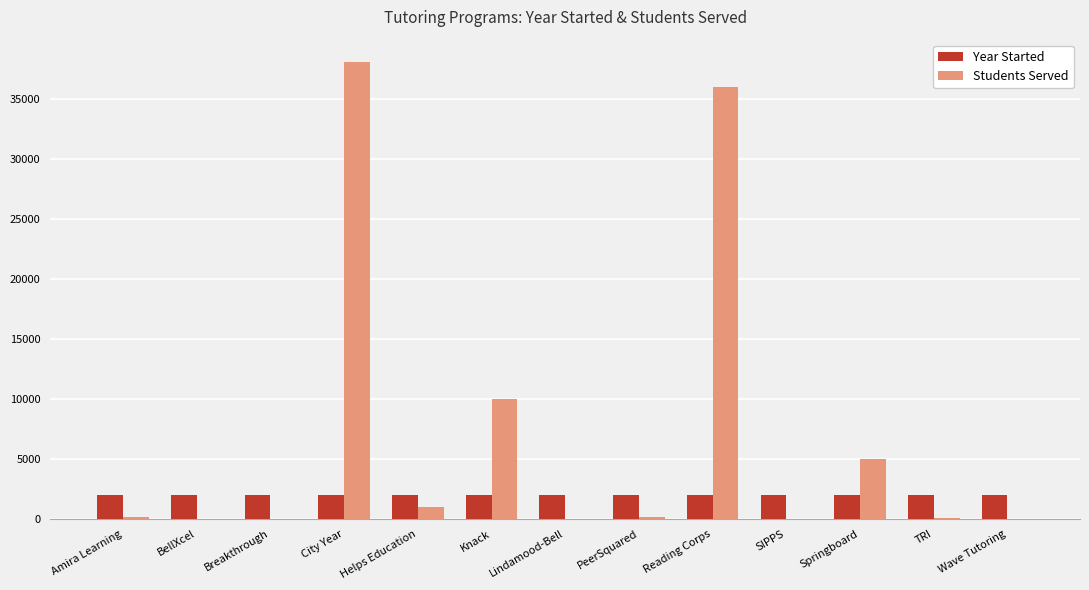

Is the value of Students Served at Wave Tutoring greater than the value of Year Started at City Year?

No